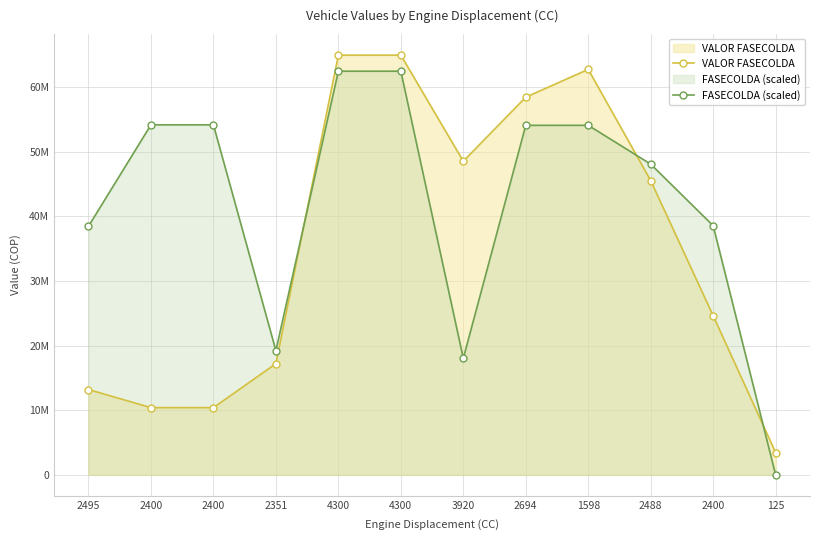

List the series in order of their overall mean, lowest first.

VALOR FASECOLDA, FASECOLDA (scaled)